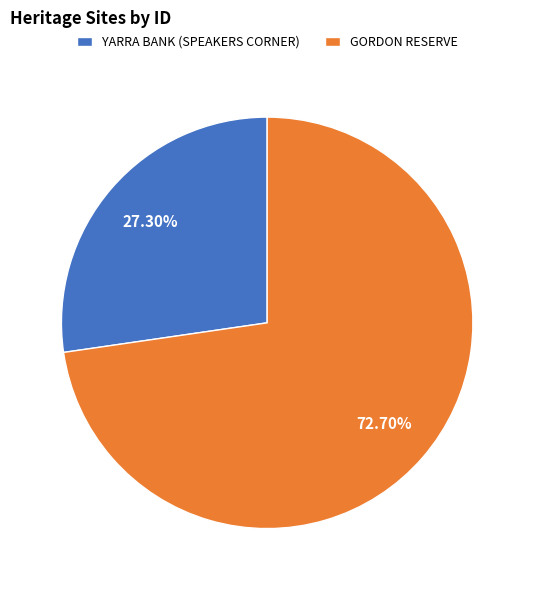

How many segments does this pie chart have?

2